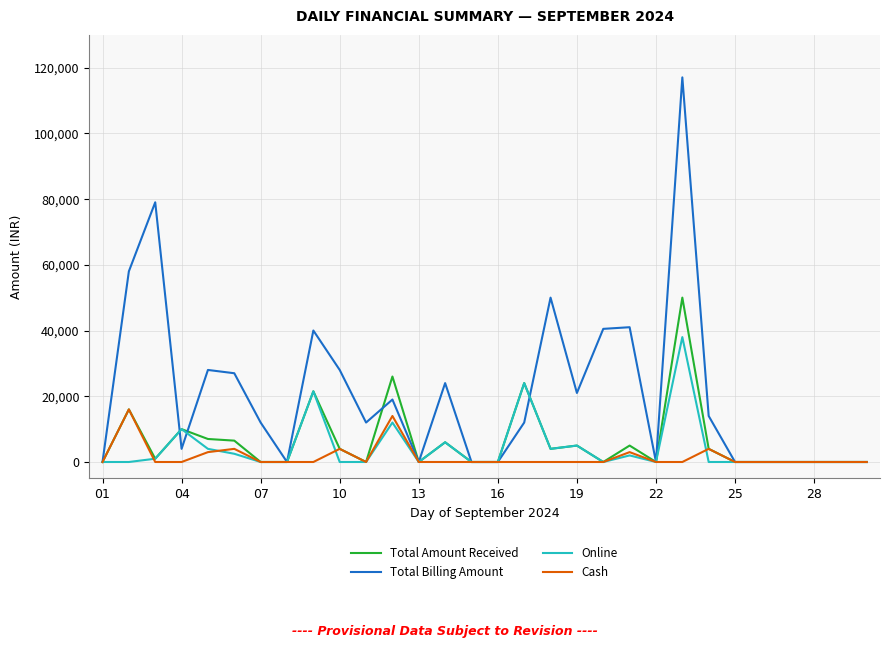

Which series has the largest total across all categories?

Total Billing Amount